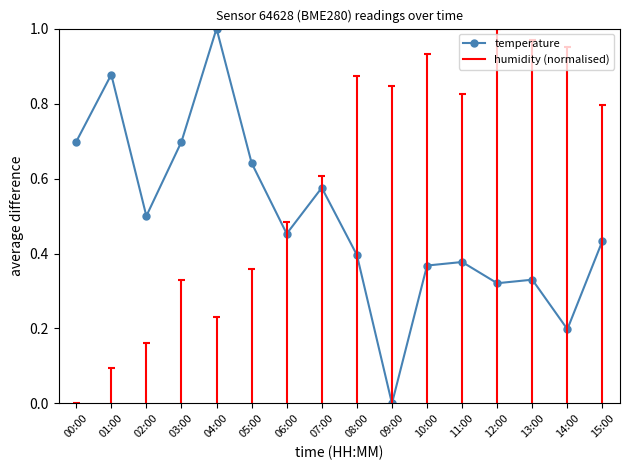

What is the average value?

0.5